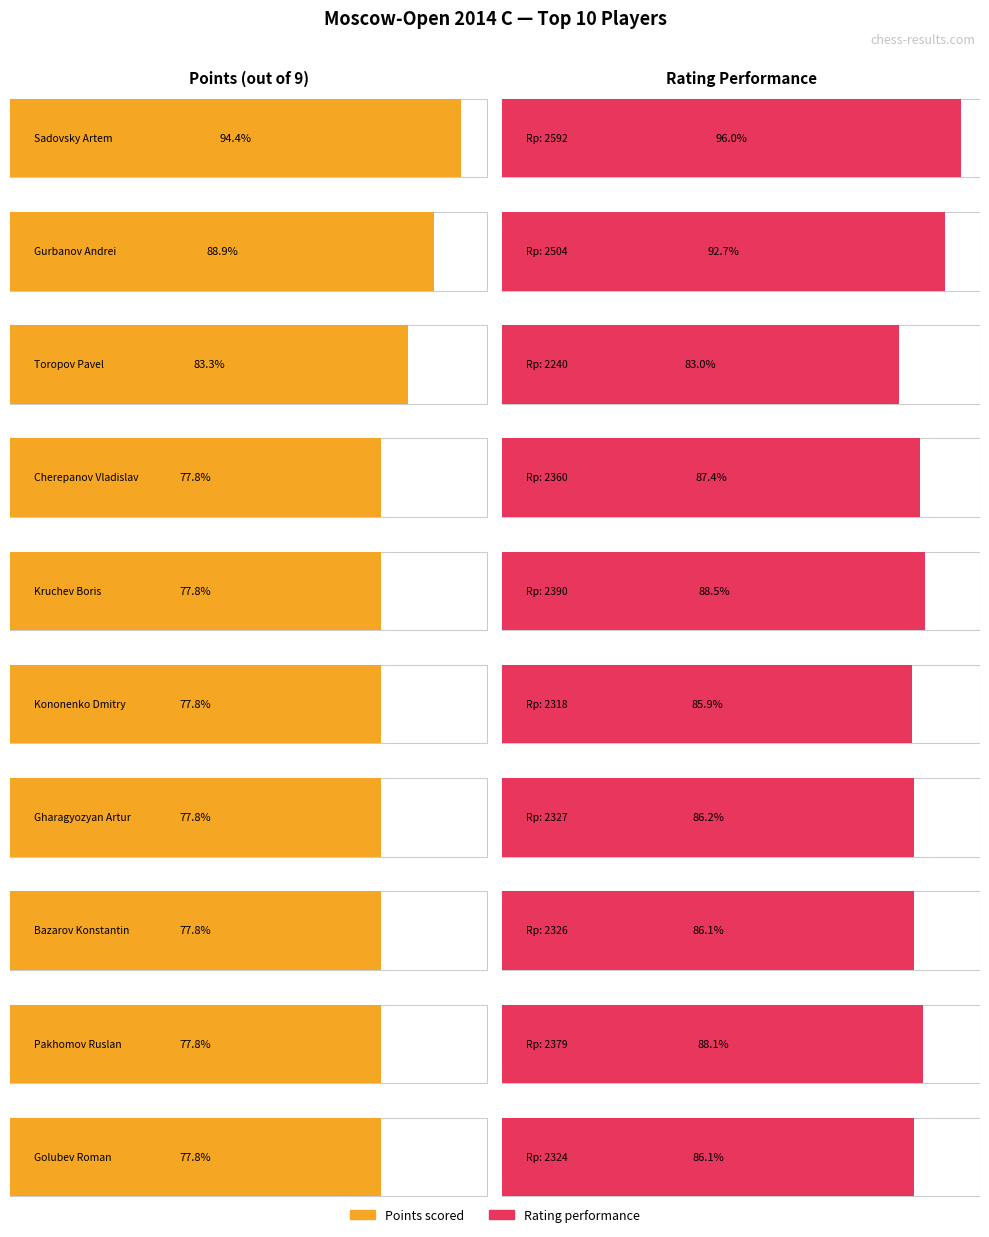

Rank the series at Sadovsky Artem from lowest to highest value.

Points, Rating Performance